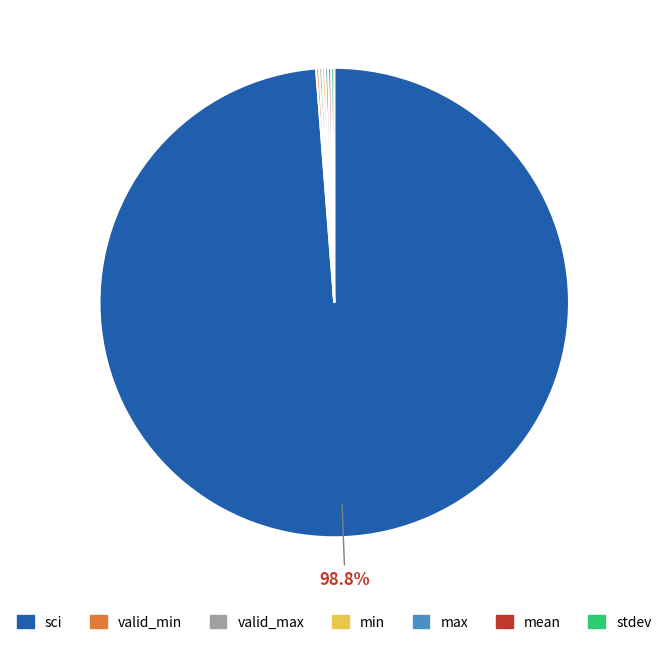

Which slice is the largest?

sci